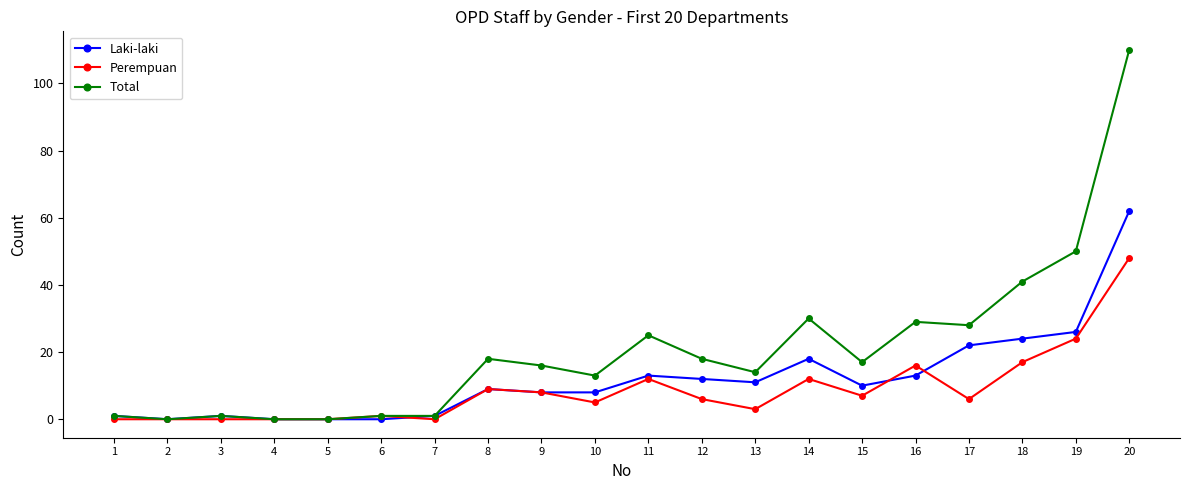

Between 10 and 17, which series saw the biggest shift?

Total